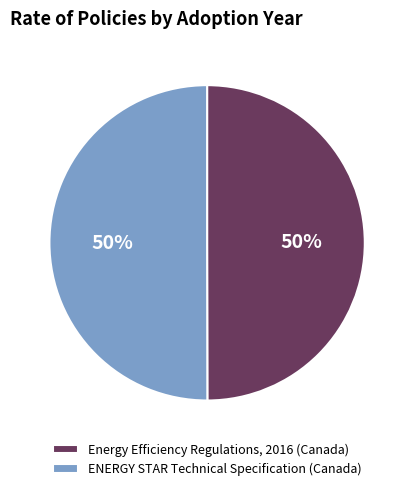

True or false: ENERGY STAR Technical Specification (Canada) accounts for 50% of the total.

True